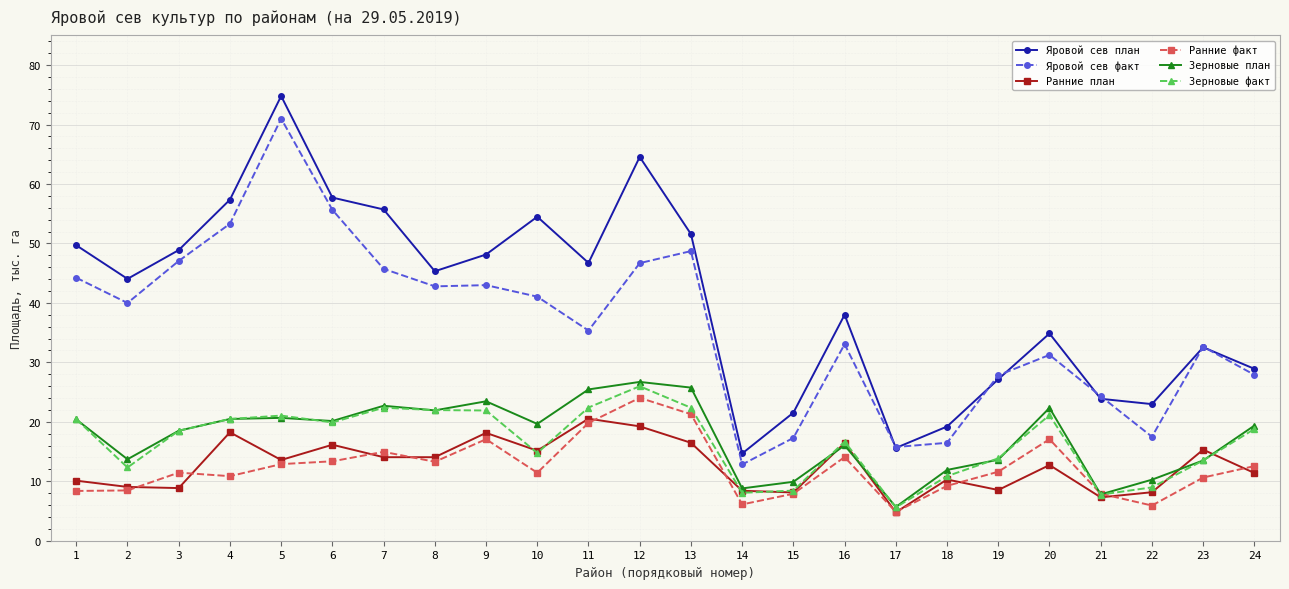

How many interior local valleys does the Ранние план series have?

8